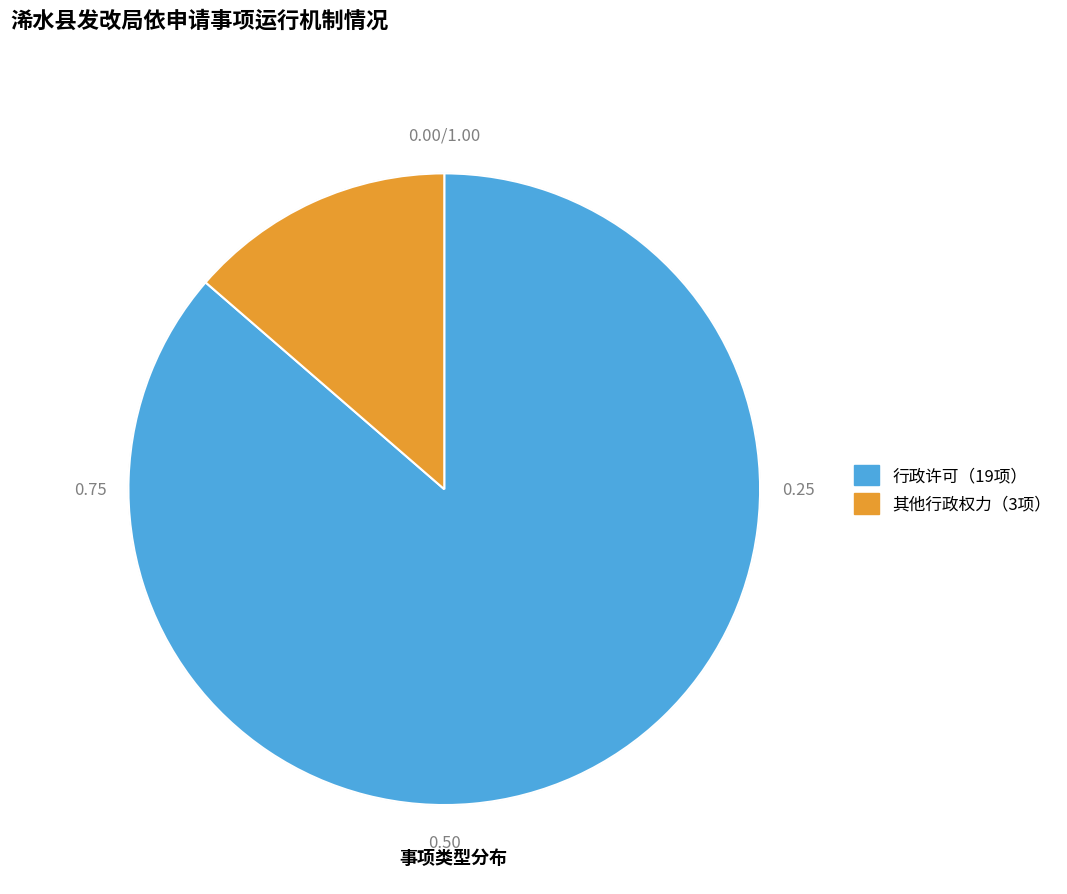

How many slices are in this pie chart?

2